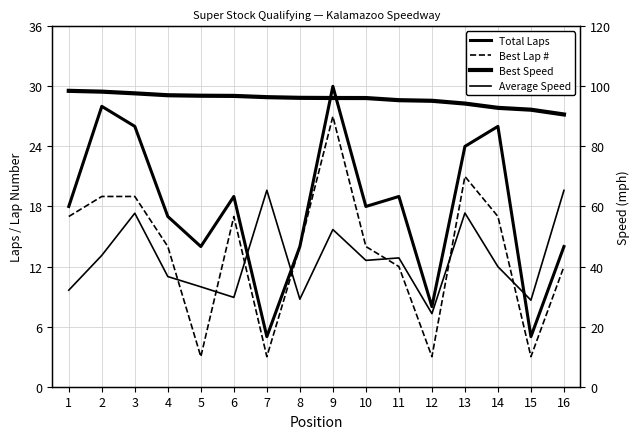

Reading left to right, list all the values displayed in this chart.

Total Laps: 1=18.0	2=28.0	3=26.0	4=17.0	5=14.0	6=19.0	7=5.0	8=14.0	9=30.0	10=18.0	11=19.0	12=8.0	13=24.0	14=26.0	15=5.0	16=14.0
Best Lap #: 1=17.0	2=19.0	3=19.0	4=14.0	5=3.0	6=17.0	7=3.0	8=14.0	9=27.0	10=14.0	11=12.0	12=3.0	13=21.0	14=17.0	15=3.0	16=12.0
Best Speed: 1=98.5	2=98.2	3=97.7	4=97.0	5=96.9	6=96.8	7=96.4	8=96.2	9=96.1	10=96.1	11=95.4	12=95.2	13=94.3	14=92.8	15=92.2	16=90.6
Average Speed: 1=32.1	2=43.7	3=57.8	4=36.7	5=33.3	6=29.7	7=65.4	8=29.1	9=52.3	10=42.1	11=42.9	12=24.3	13=57.8	14=40.0	15=28.8	16=65.4